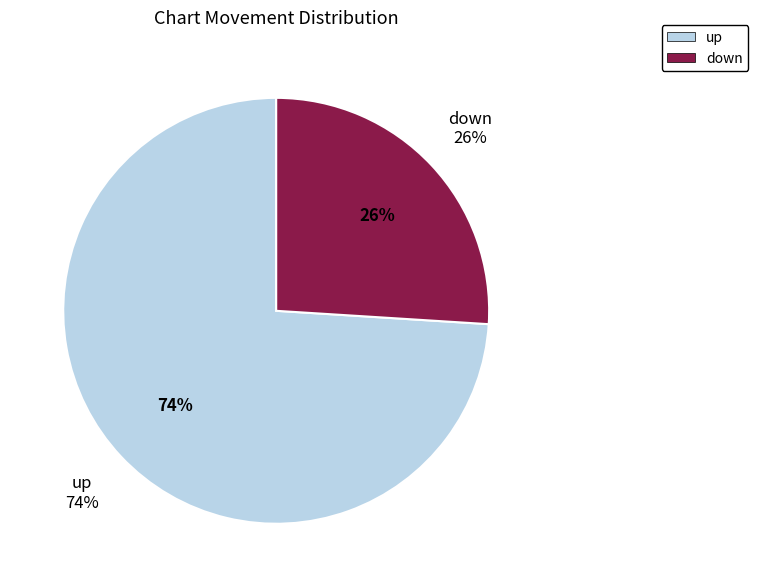

How many slices are in this pie chart?

2